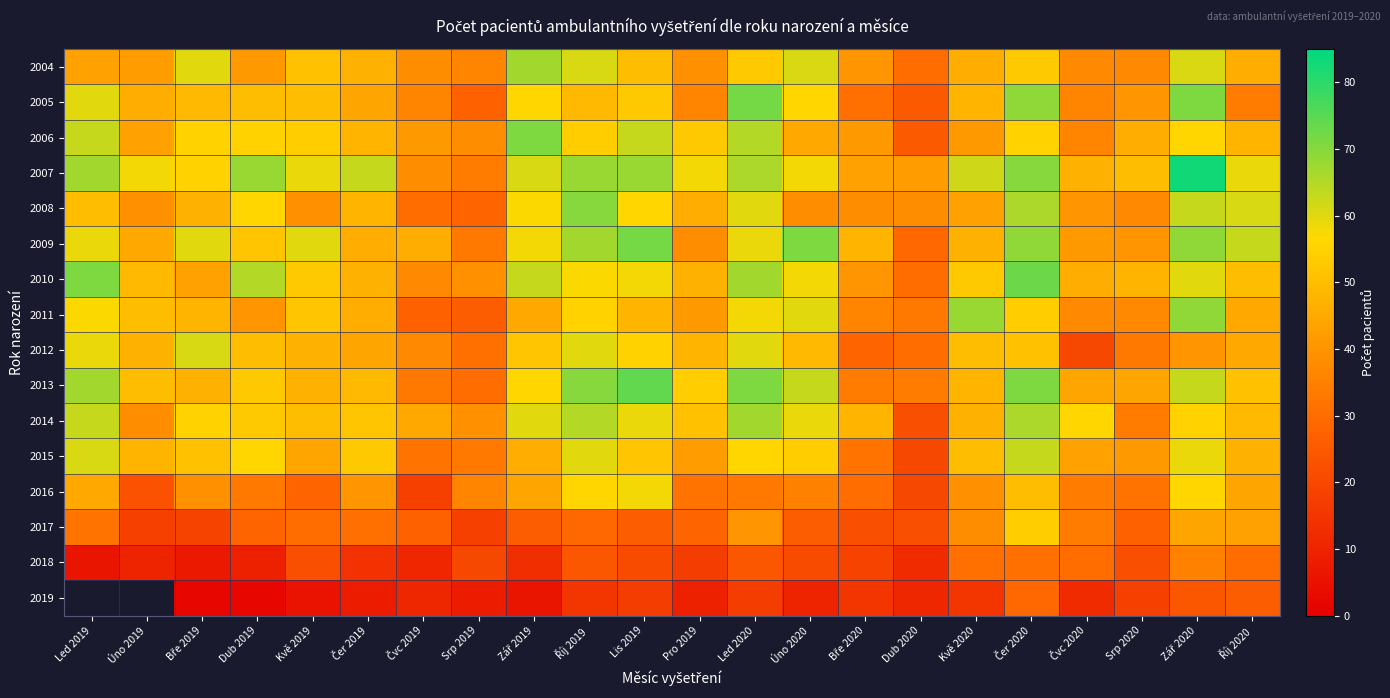

Is the value of 2004 at Pro 2019 greater than the value of 2019 at Úno 2019?

No